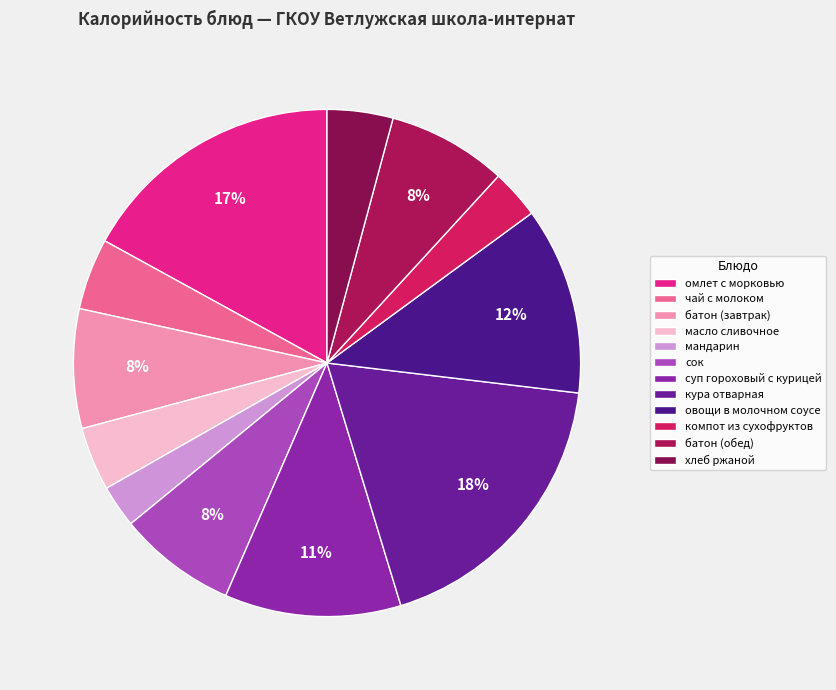

The масло сливочное slice represents 4% of the pie. True or false?

True